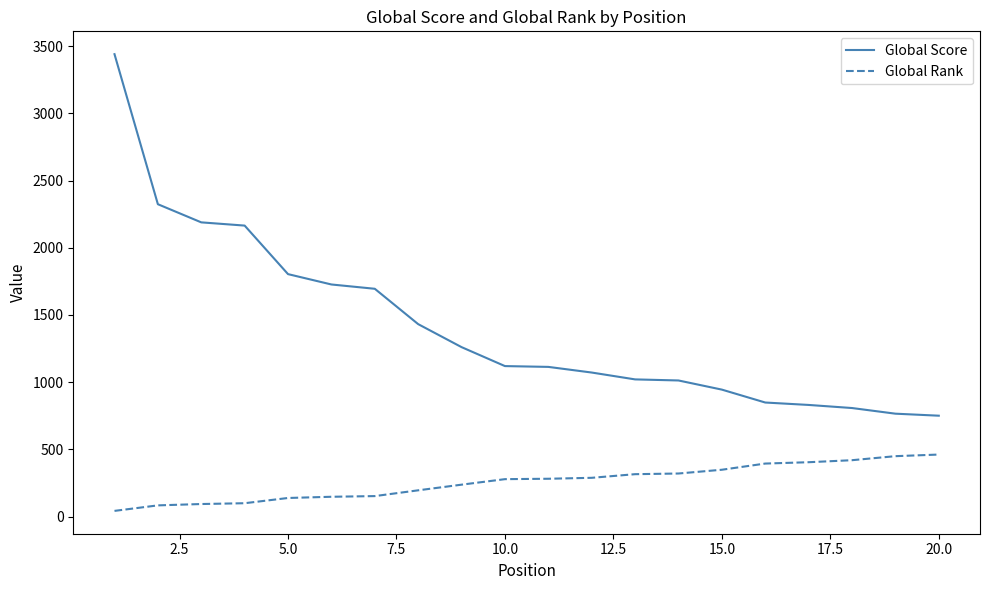

What is the maximum value for Global Score?

3440